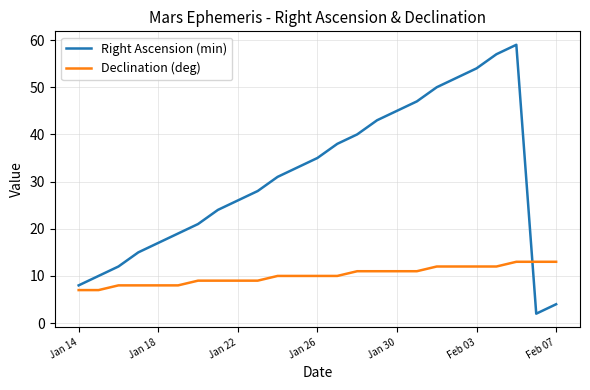

How many times do Declination (deg) and Right Ascension (min) cross each other?

1